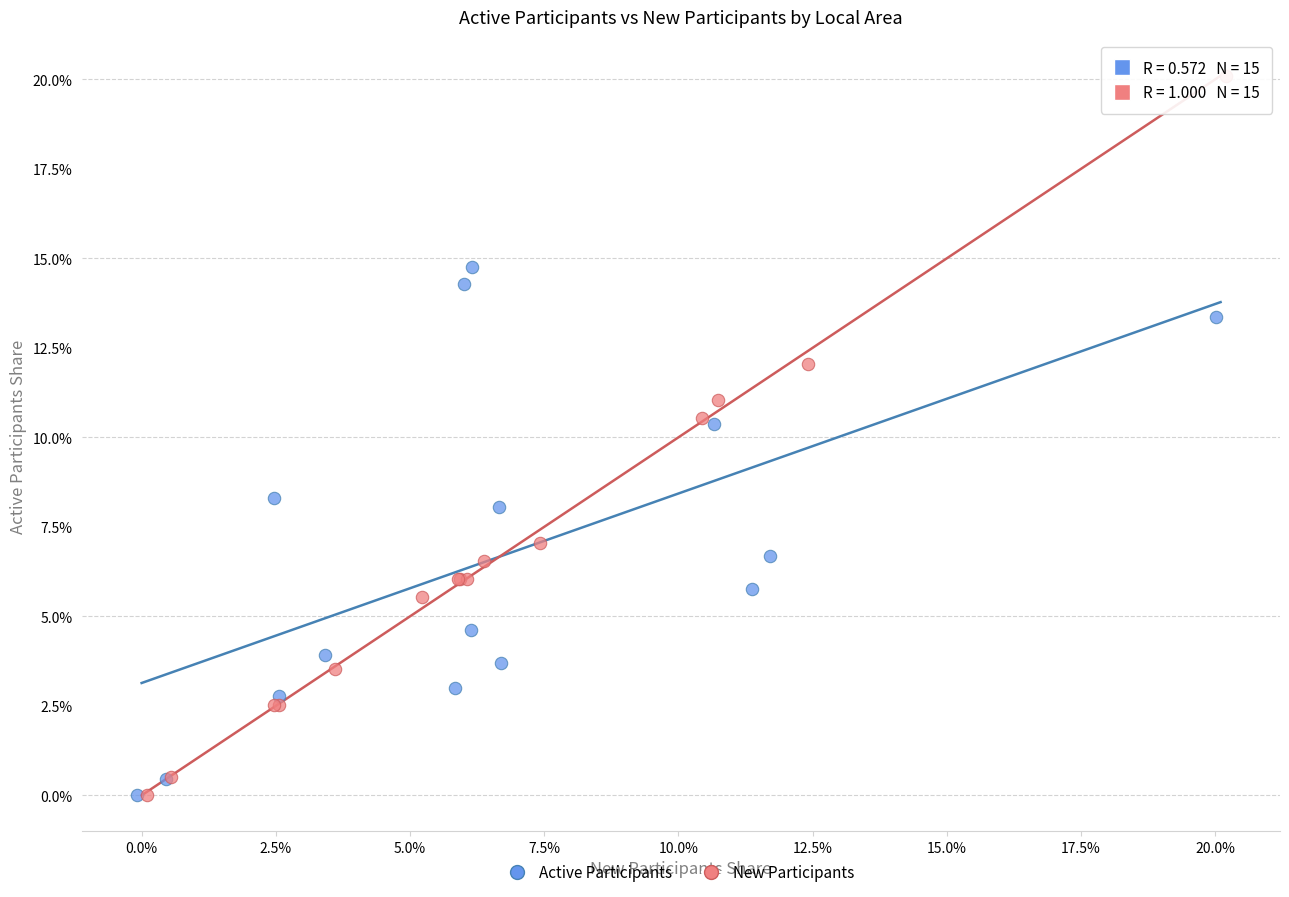

Which series has the widest spread of Y values?

New Participants